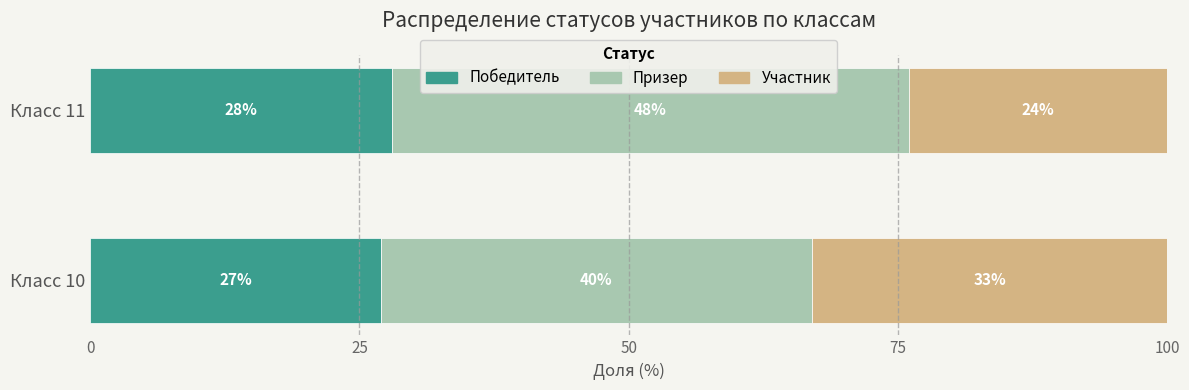

What is the total value across all series at Класс 10?

100